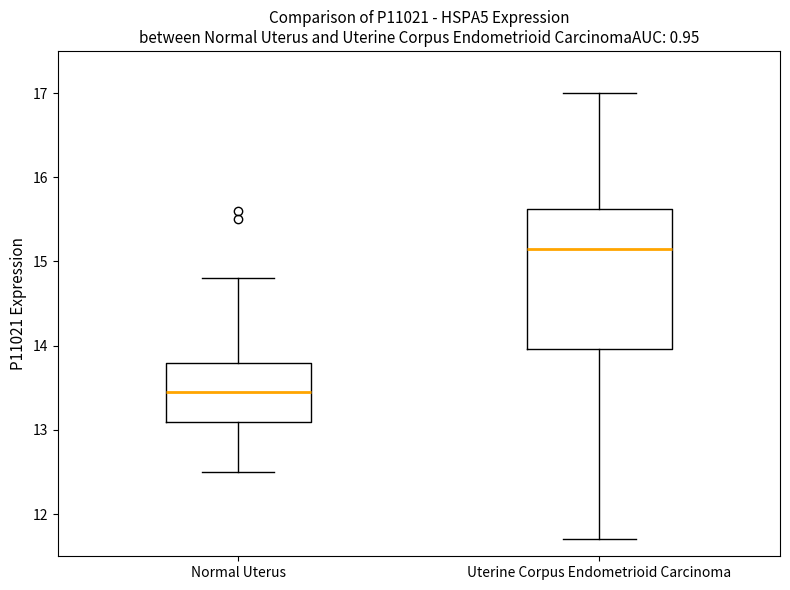

Which box is the tallest, from its lower edge to its upper edge?

Uterine Corpus Endometrioid Carcinoma